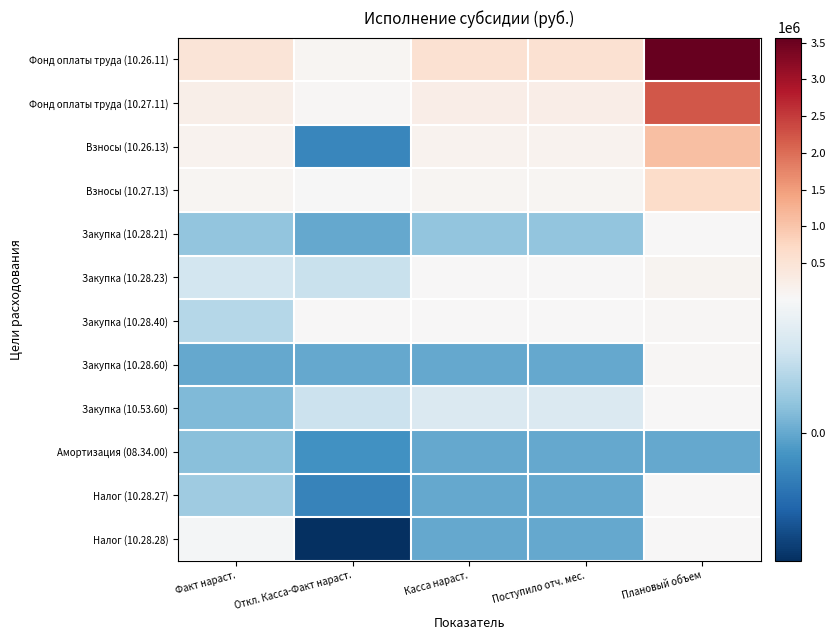

Which series has the widest spread of values?

Фонд оплаты труда (10.26.11)